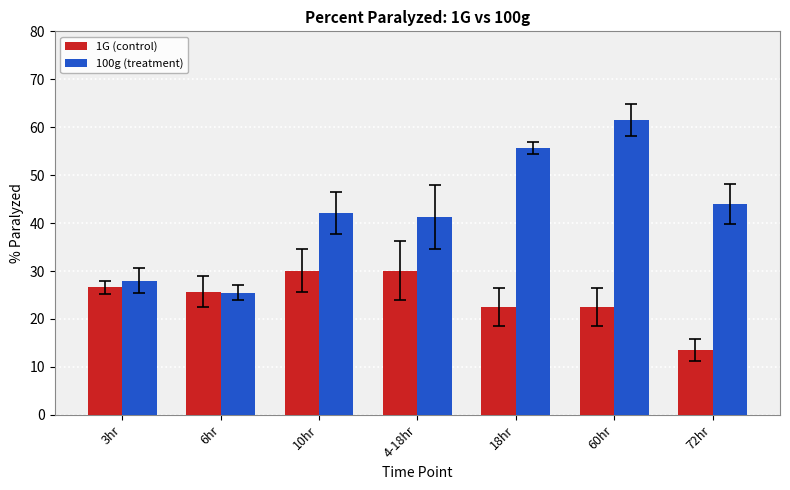

What are all the series names shown in the legend?

1G (control), 100g (treatment)